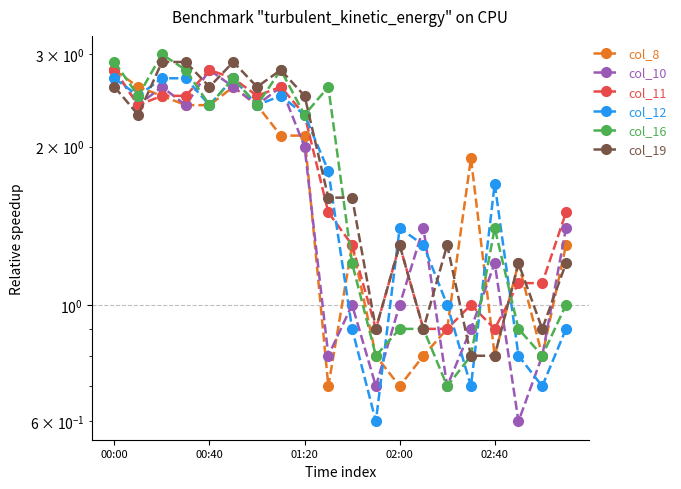

How many values in the col_19 series are below 1?

5